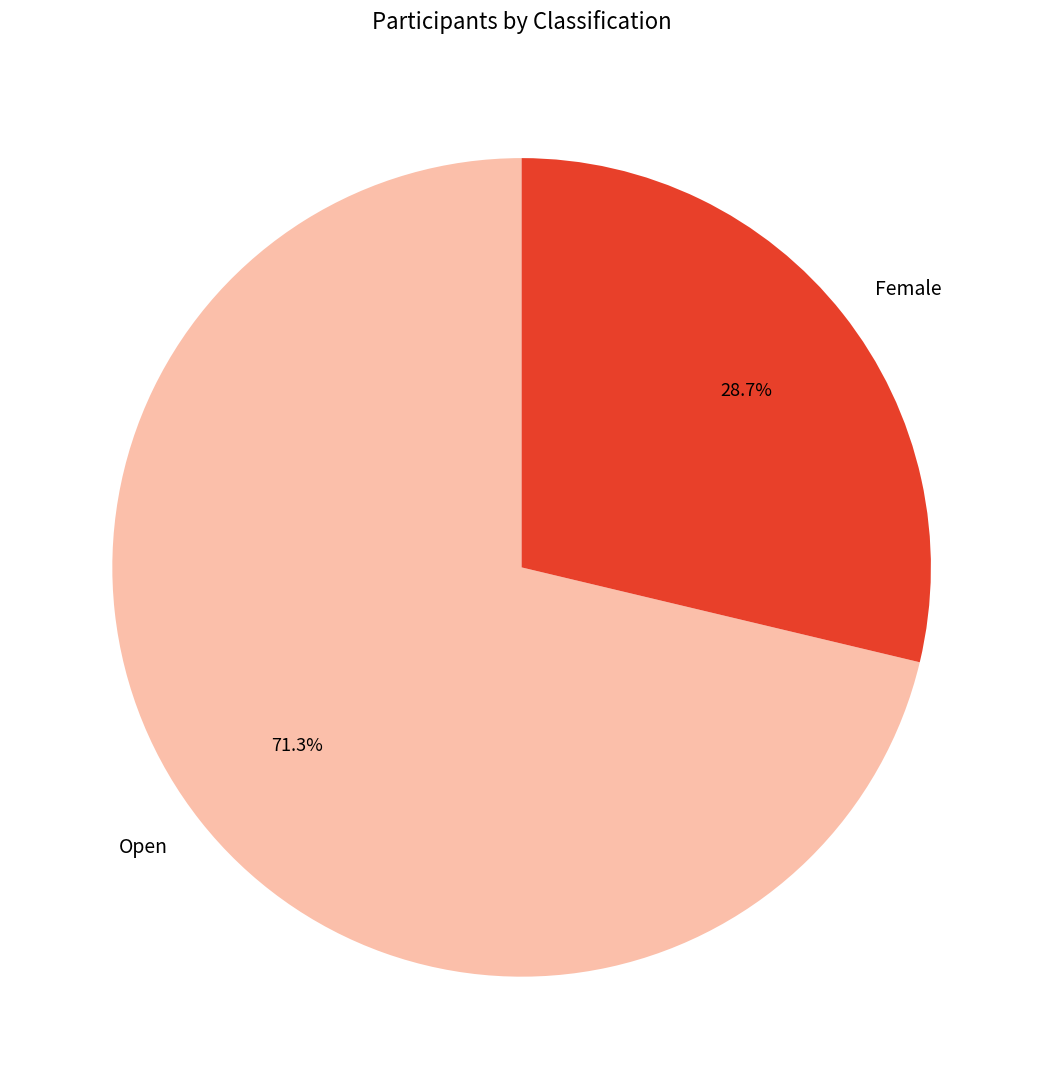

How much of the chart is everything except Open?

28.7%